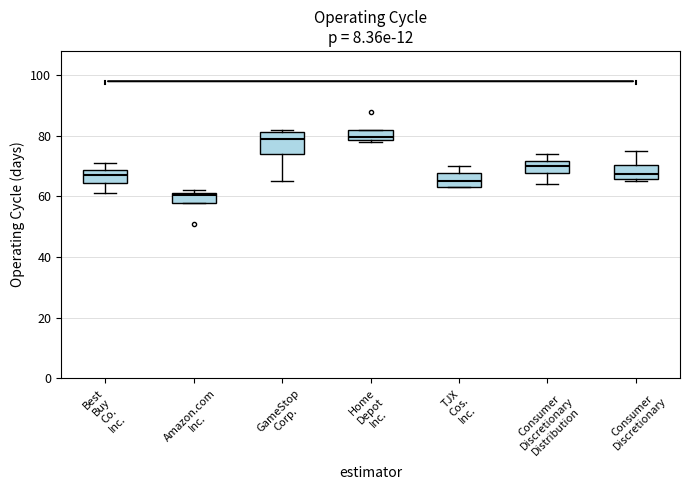

Reading left to right, read every box against the y-axis: the position of its median line, the range the box covers, and the ends of its whiskers. The values are not printed on the chart, so give them approximately, as read against the axis.

Best Buy Co. Inc.: median 68 (inside the box), box 64 to 68, whiskers 62 to 72
Amazon.com Inc.: median 60, box 58 to 62, whiskers 58 to 62 (just above the box's upper edge)
GameStop Corp.: median 80, box 74 to 82, whiskers 66 to 82 (just above the box's upper edge)
Home Depot Inc.: median 80, box 78 to 82, whiskers 78 (just below the box's lower edge) to 82
TJX Cos. Inc.: median 66, box 64 to 68, whiskers 64 to 70
Consumer Discretionary Distribution: median 70, box 68 to 72, whiskers 64 to 74
Consumer Discretionary: median 68, box 66 to 70, whiskers 66 (just below the box's lower edge) to 76